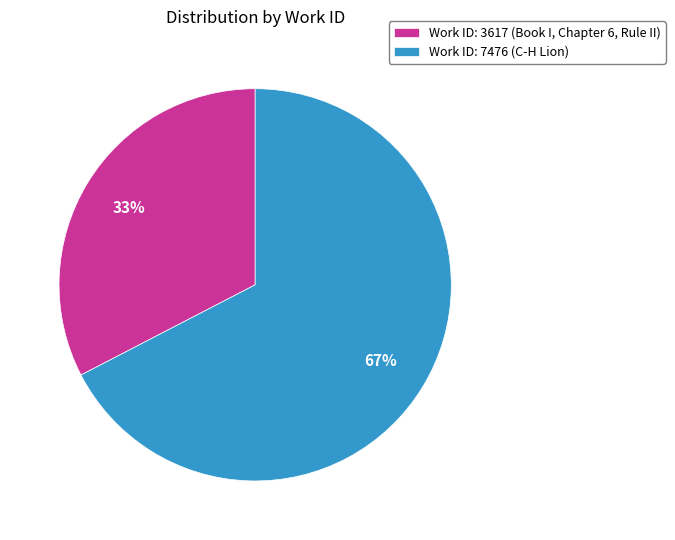

Which category has the biggest portion of the pie?

Work ID: 7476 (C-H Lion)